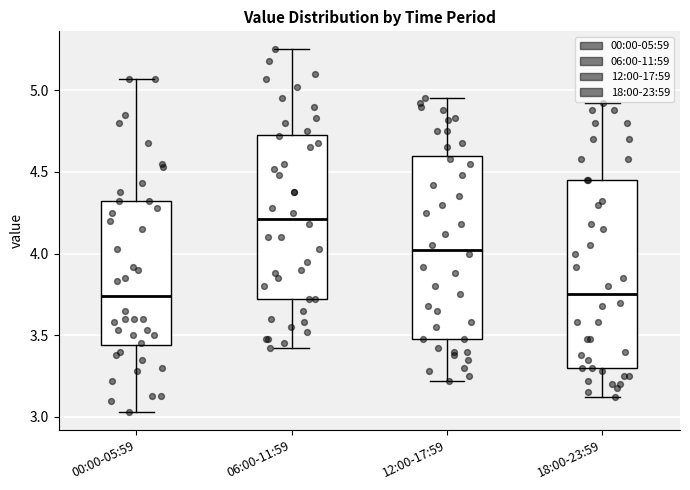

Which box's median line is the highest?

06:00-11:59